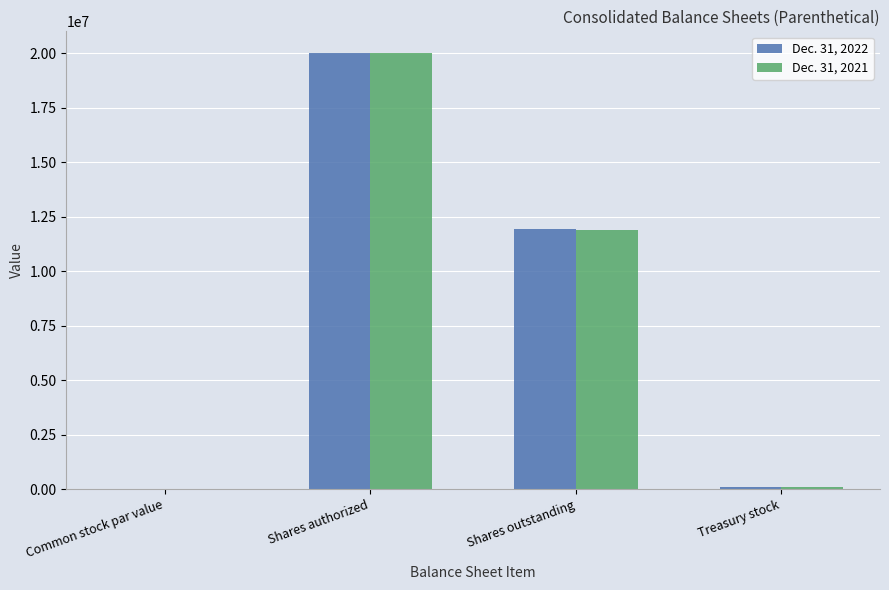

Which series changed the most between Shares authorized and Shares outstanding?

Dec. 31, 2021